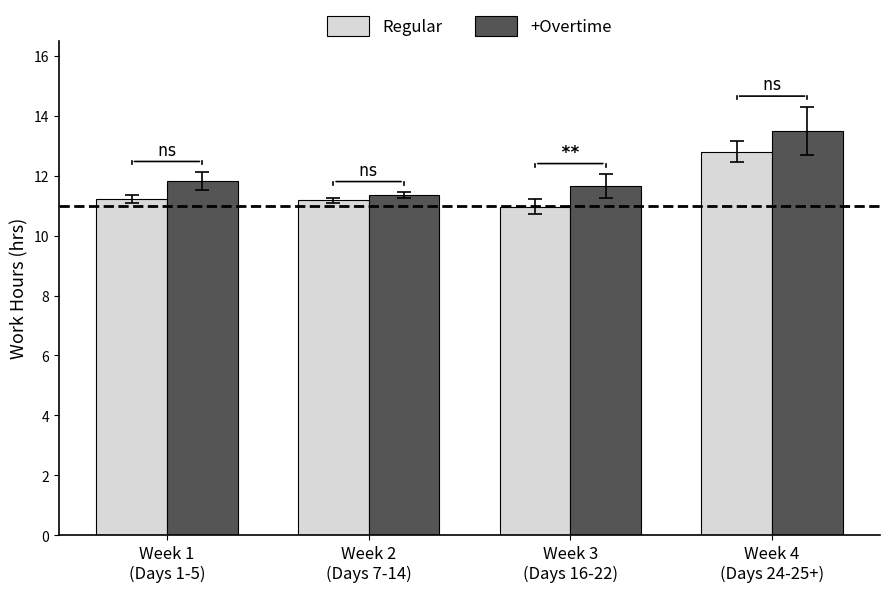

What is the greatest value displayed?

13.5